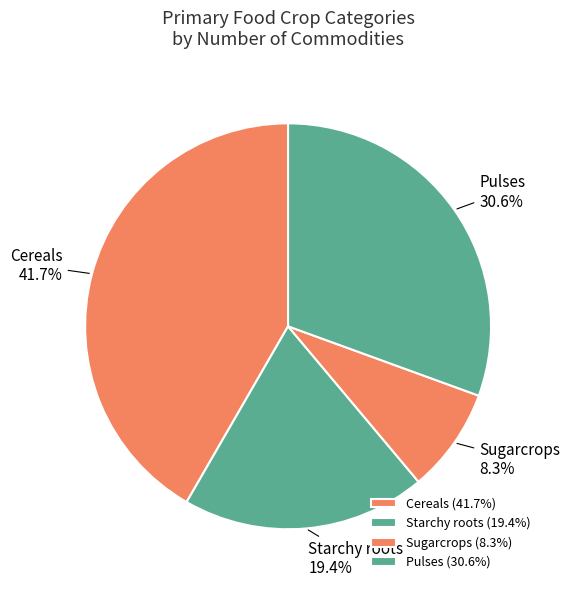

To the nearest percent, what is the combined percentage of Cereals and Pulses?

72%